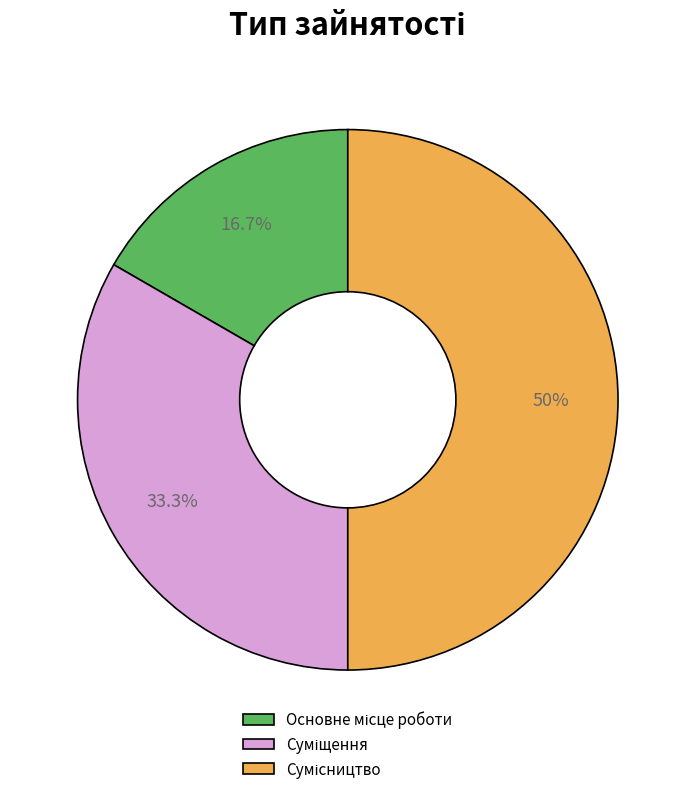

How many slices are in this pie chart?

3